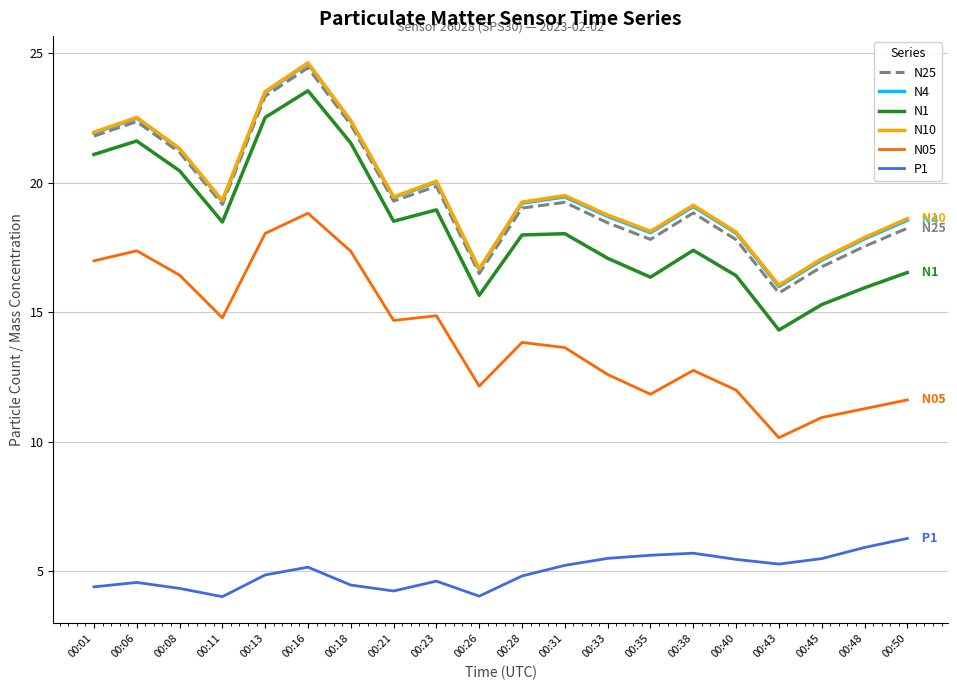

At which category does N10 reach its first local peak?

00:06